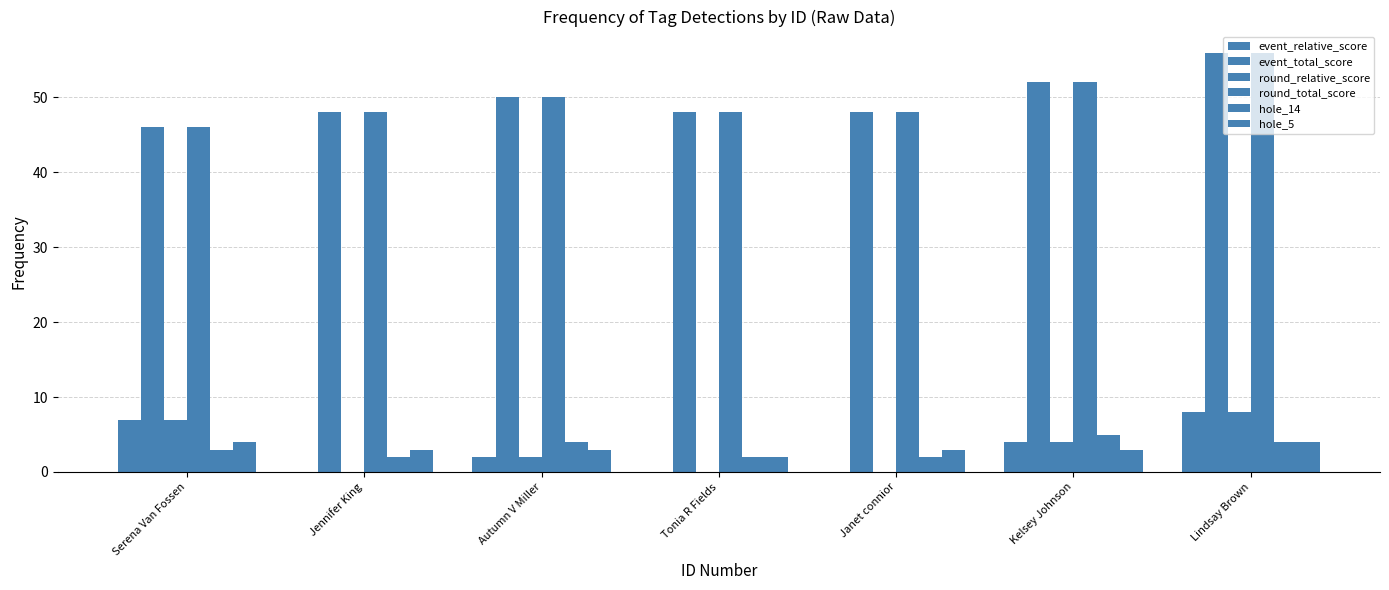

Reading left to right, extract all data points from this chart.

event_relative_score: 7	0	2	0	0	4	8
event_total_score: 46	48	50	48	48	52	56
round_relative_score: 7	0	2	0	0	4	8
round_total_score: 46	48	50	48	48	52	56
hole_14: 3	2	4	2	2	5	4
hole_5: 4	3	3	2	3	3	4